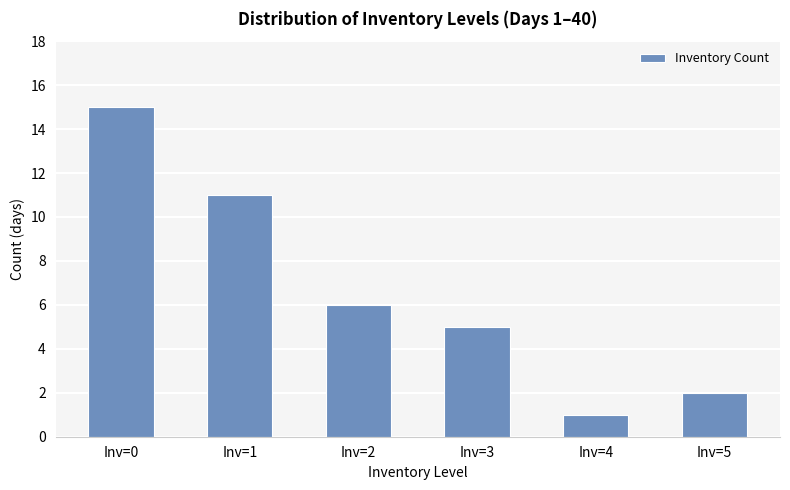

Are the bars grouped side by side (vs. stacked)?

No